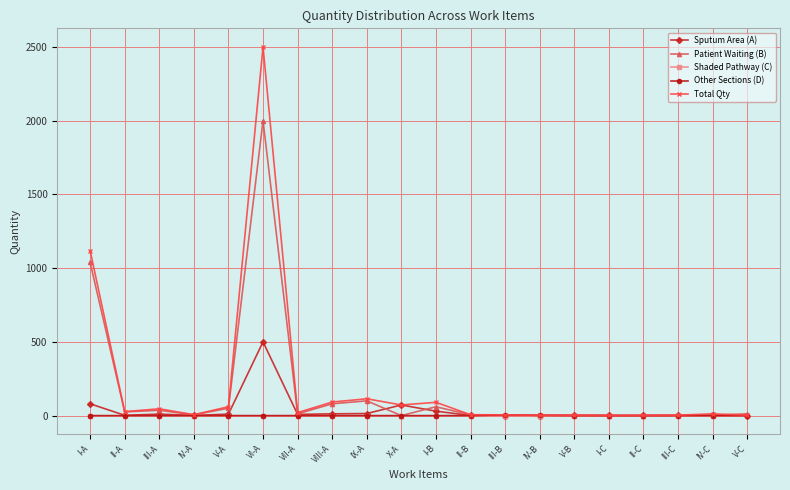

What position from the right is V-B?

6